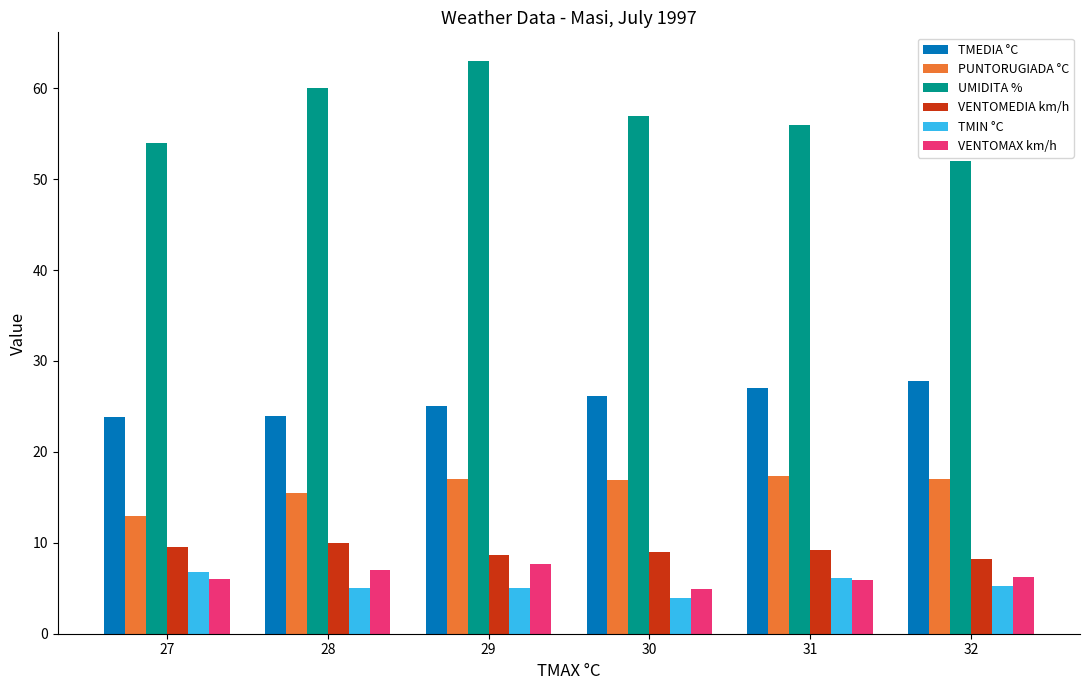

List the series in order of their peak value, highest first.

UMIDITA %, TMEDIA °C, PUNTORUGIADA °C, VENTOMEDIA km/h, VENTOMAX km/h, TMIN °C